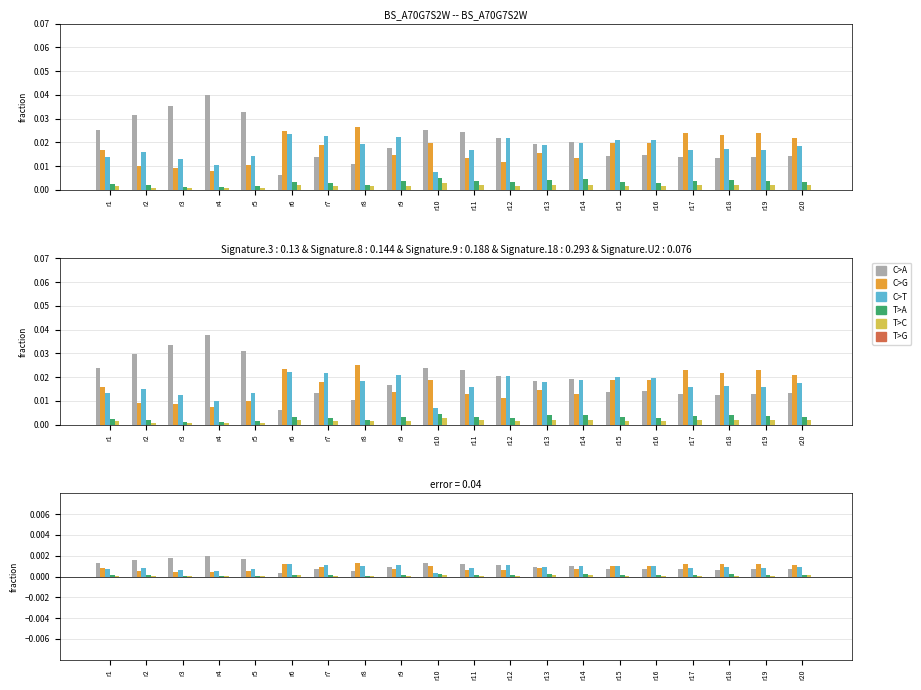

Is it true that T>A equals 0.0 at r4?

True